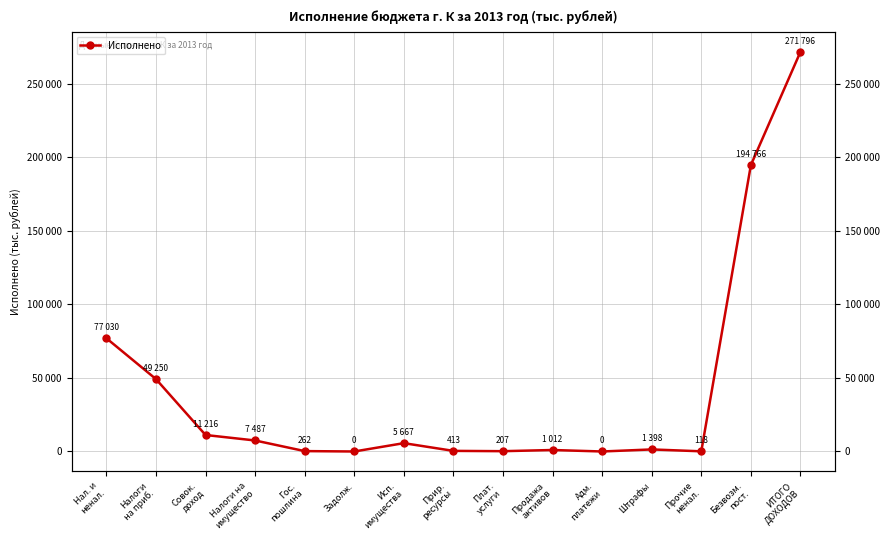

List the labels in order of value, smallest first.

Задолж., Адм.
платежи, Прочие
ненал., Плат.
услуги, Гос.
пошлина, Прир.
ресурсы, Продажа
активов, Штрафы, Исп.
имущества, Налоги на
имущество, Совок.
доход, Налоги
на приб., Нал. и
ненал., Безвозм.
пост., ИТОГО
ДОХОДОВ